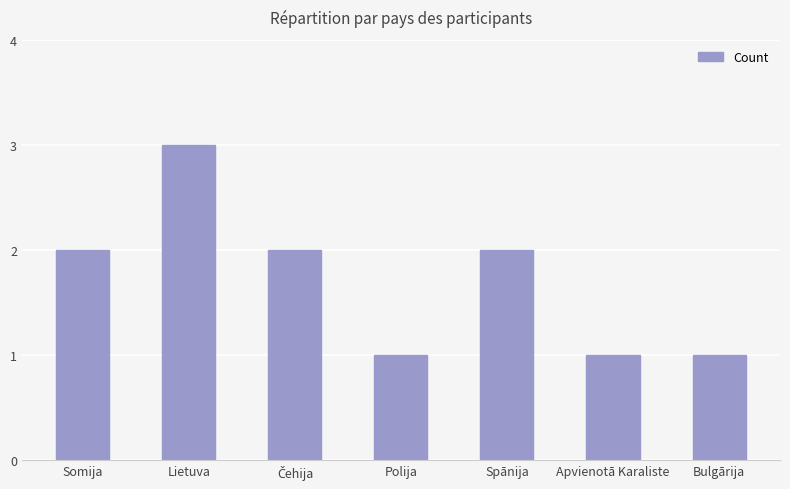

What is the label of the 6th bar from the left?

Apvienotā Karaliste